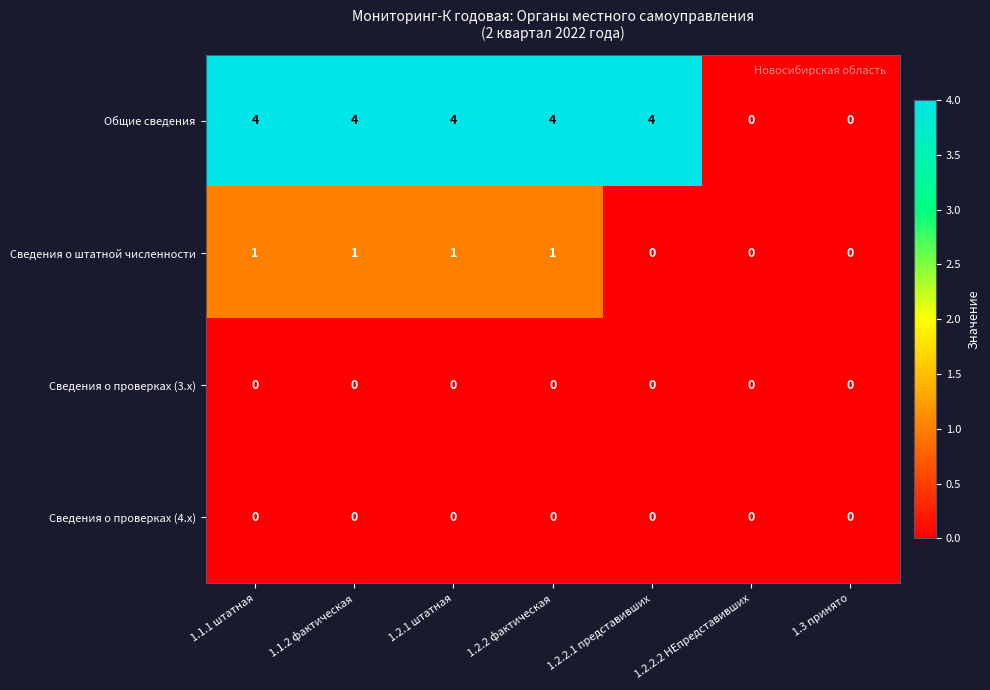

True or false: Общие сведения has a value of 4 at 1.2.2.1 представивших.

True